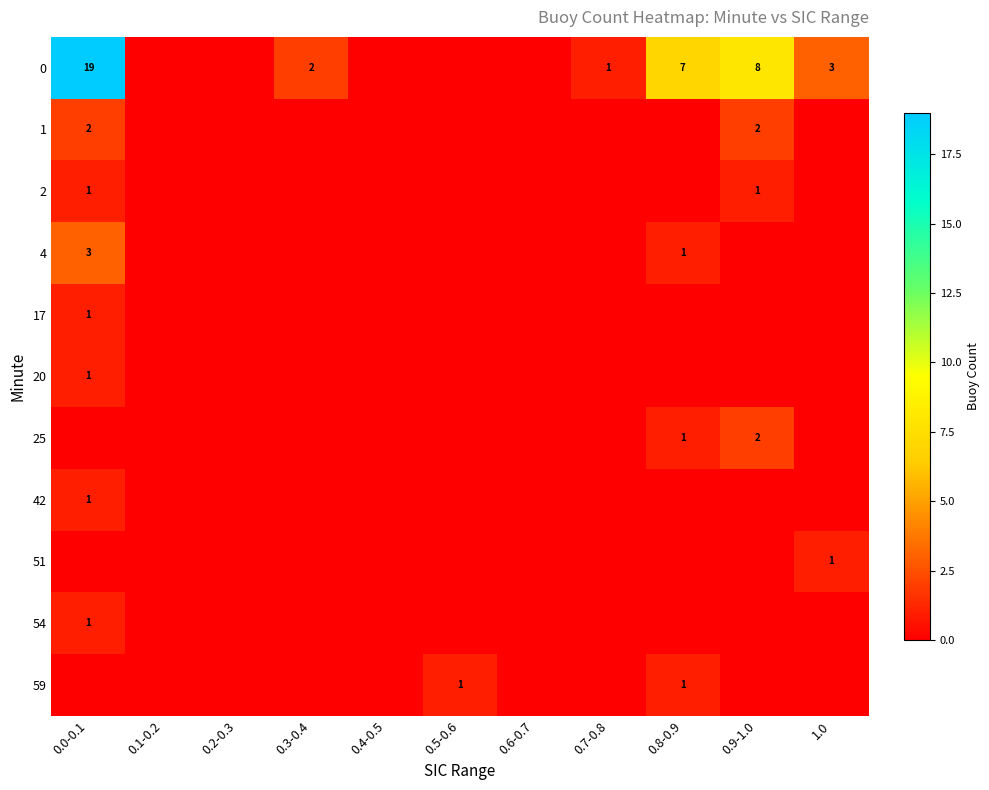

True or false: 20 has a value of -1 at 0.5-0.6.

False